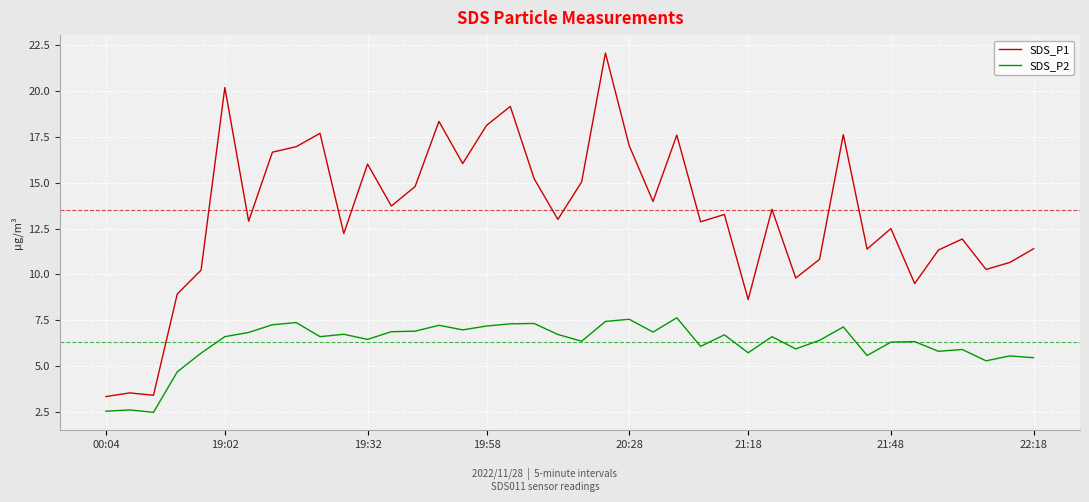

Which series has the largest total across all categories?

SDS_P1